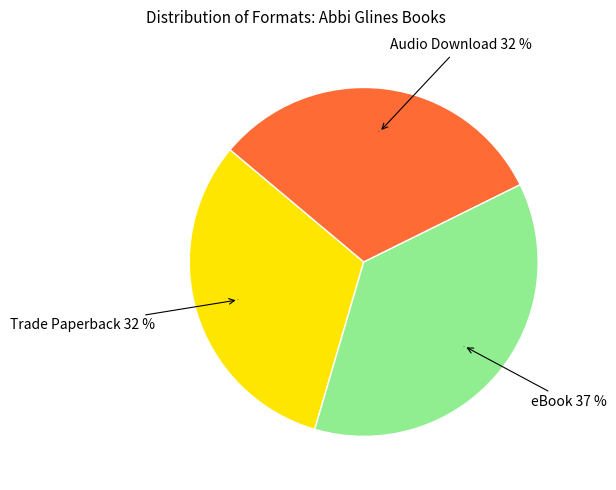

How many segments does this pie chart have?

3